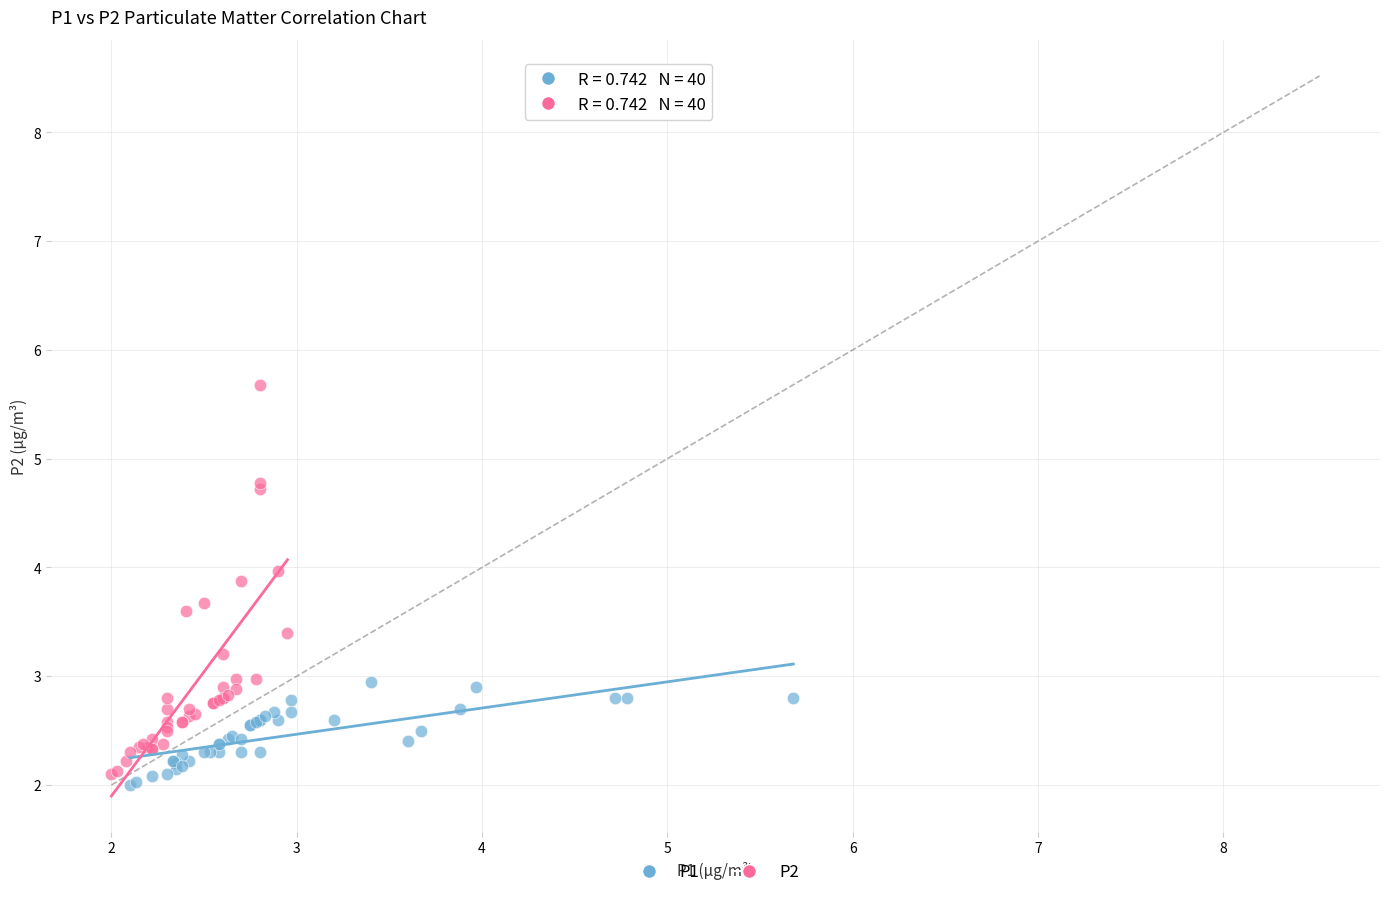

Which series reaches the maximum Y coordinate?

P2